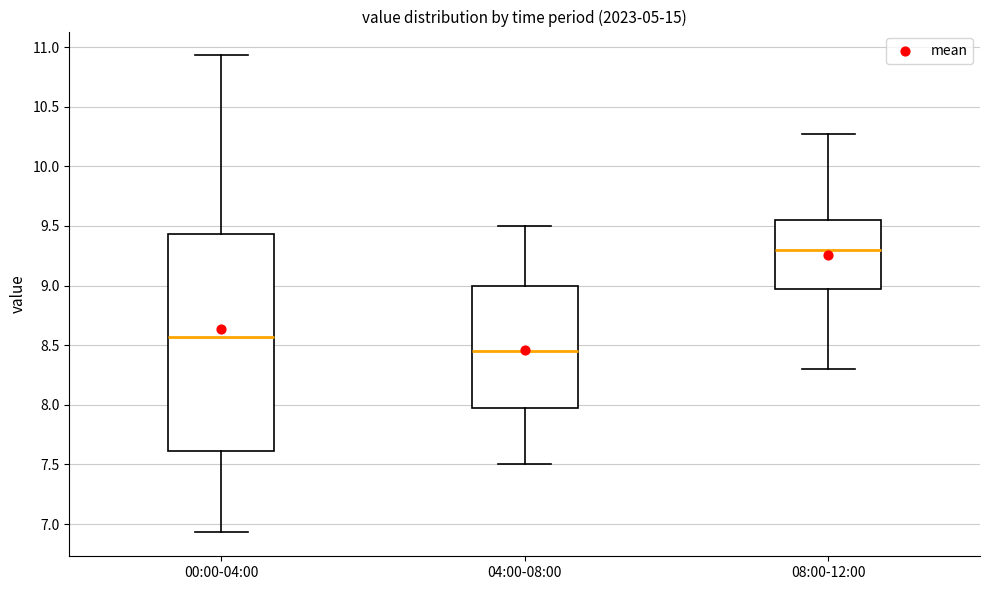

Reading left to right, read every box against the y-axis: the position of its median line, the range the box covers, and the ends of its whiskers. The values are not printed on the chart, so give them approximately, as read against the axis.

00:00-04:00: median 8.55, box 7.60 to 9.45, whiskers 6.95 to 10.95
04:00-08:00: median 8.45, box 8.00 to 9.00, whiskers 7.50 to 9.50
08:00-12:00: median 9.30, box 9.00 to 9.55, whiskers 8.30 to 10.25